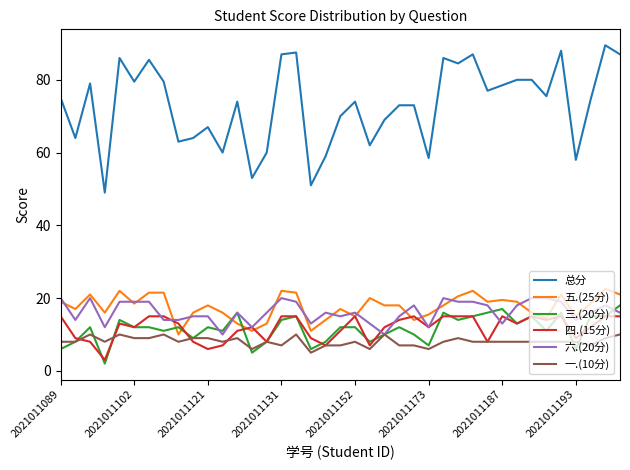

True or false: 六.(20分) and 五.(25分) intersect in this chart.

True